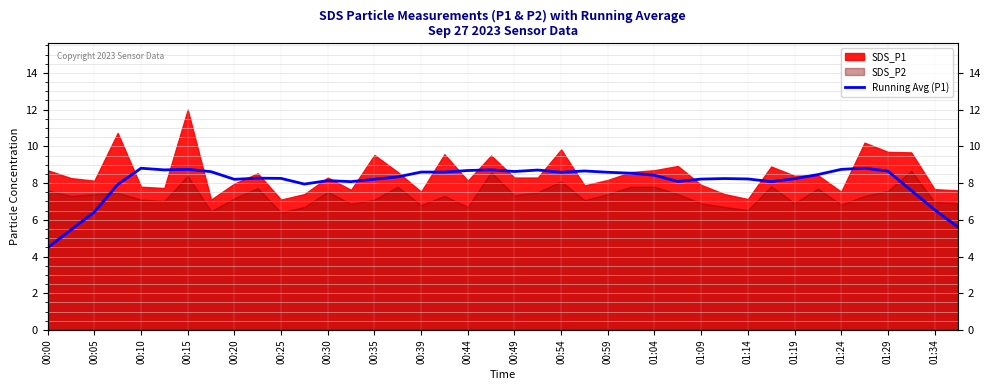

The chart shows a value of 14.9 at 01:04. True or false?

False